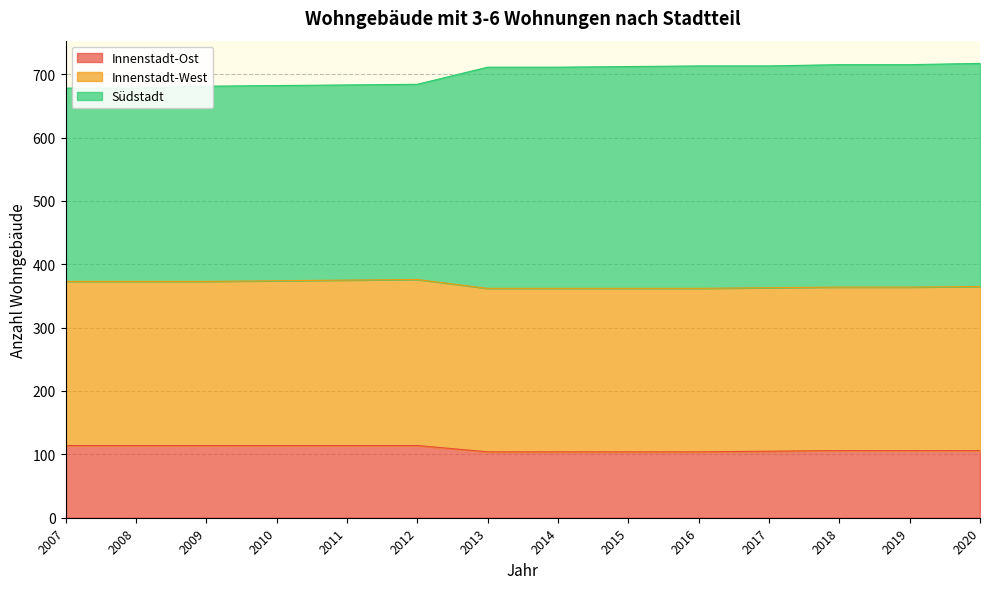

What is the value of the Südstadt point at the 8th from the left?

711